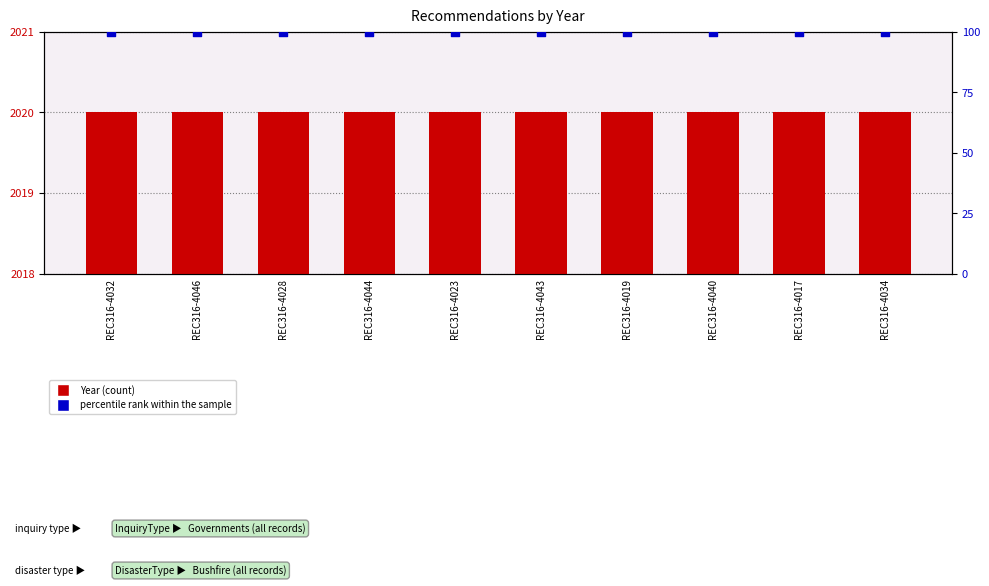

Is the value of percentile rank within the sample at REC316-4023 greater than the value of Year at REC316-4032?

No